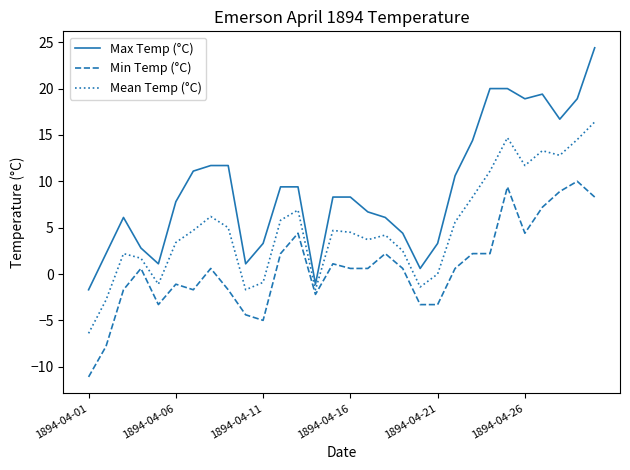

Rank the series by their maximum value, from highest to lowest.

Max Temp (°C), Mean Temp (°C), Min Temp (°C)